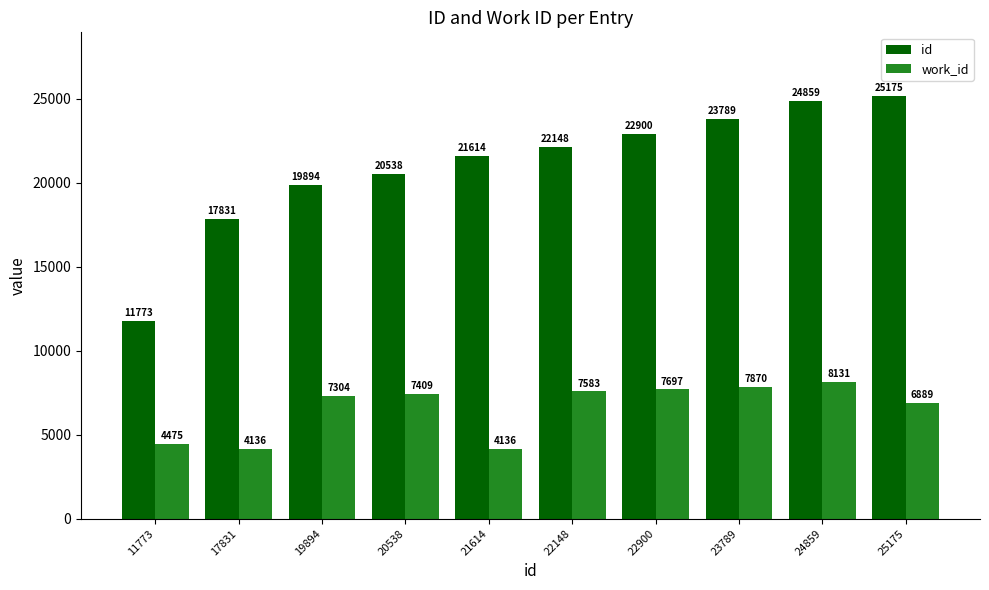

The work_id series shows 4136 at 21614. True or false?

True